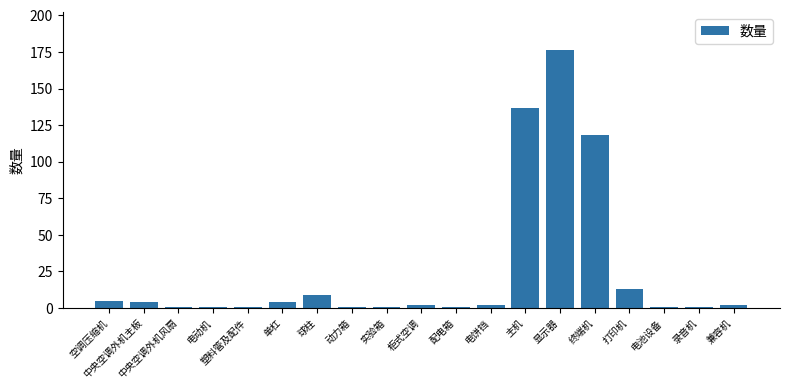

What is the value of the 10th bar from the left?

2